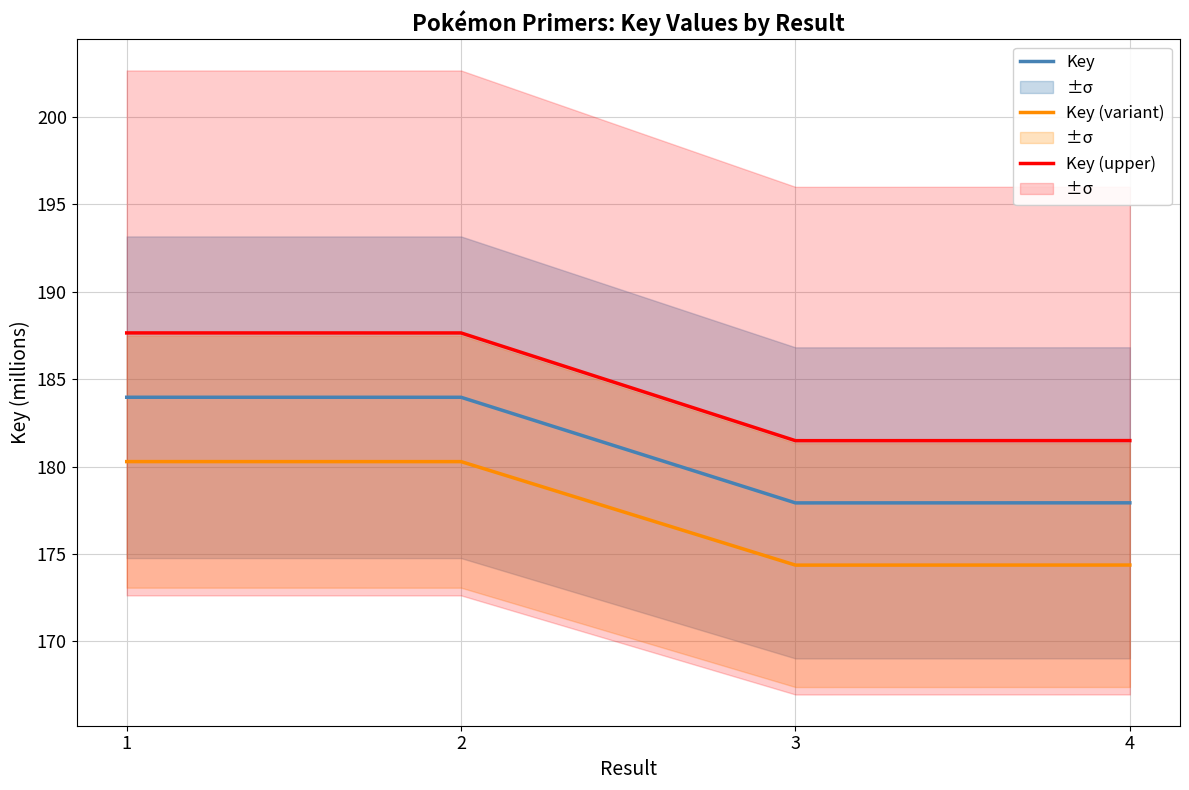

Which series has the widest spread of values?

Key (upper)